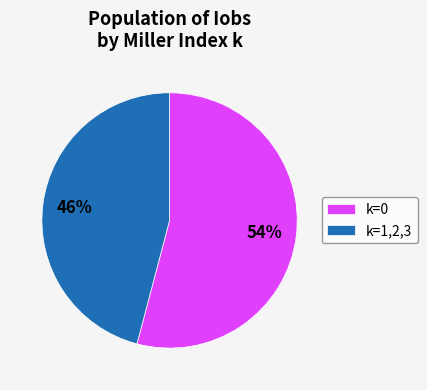

Rank the categories by value from lowest to highest.

k=1,2,3, k=0